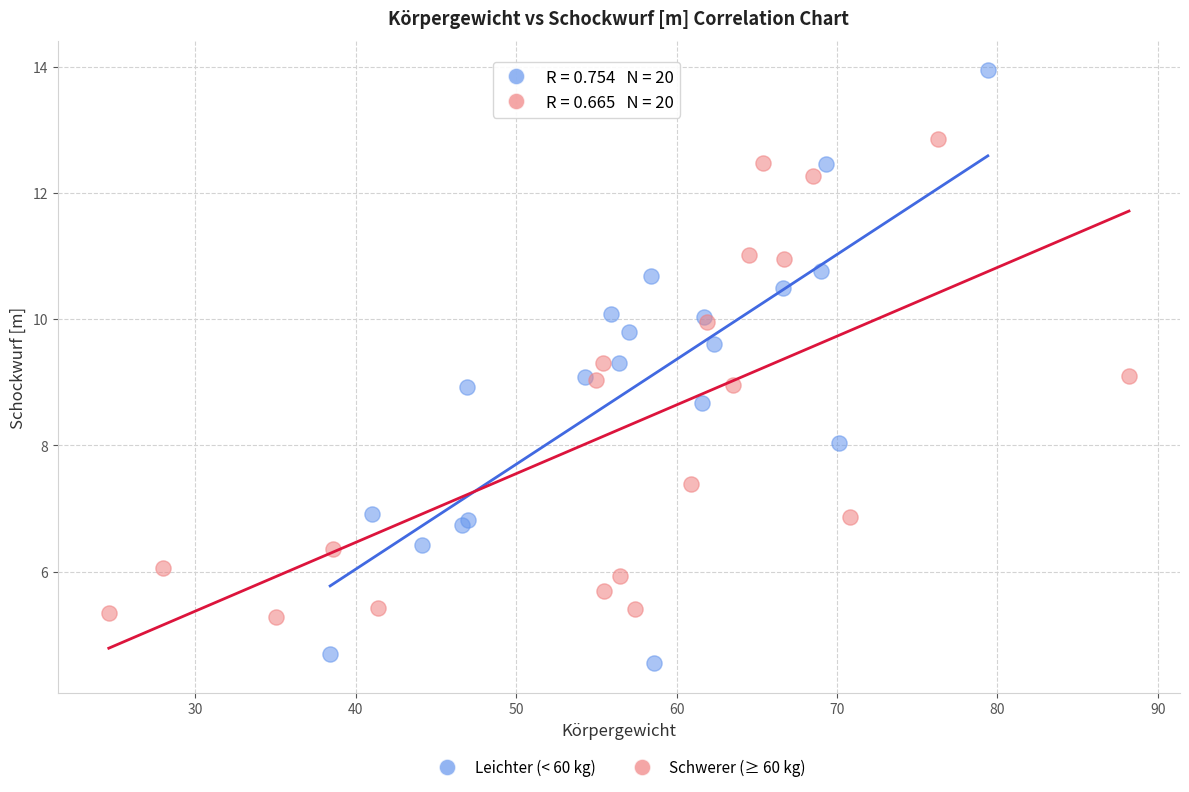

What are all the series names shown in the legend?

Leichter (< 60 kg), Schwerer (≥ 60 kg)